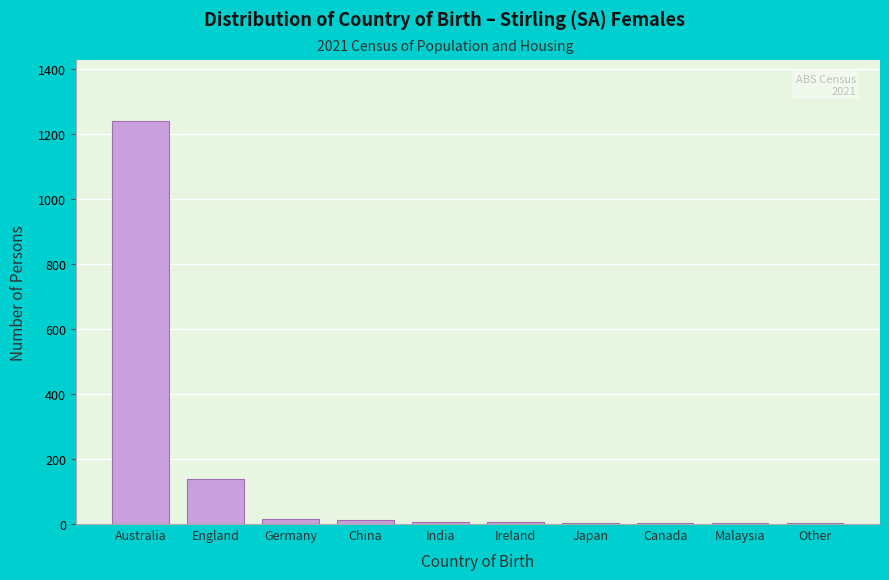

What is the sum of all values?

1439